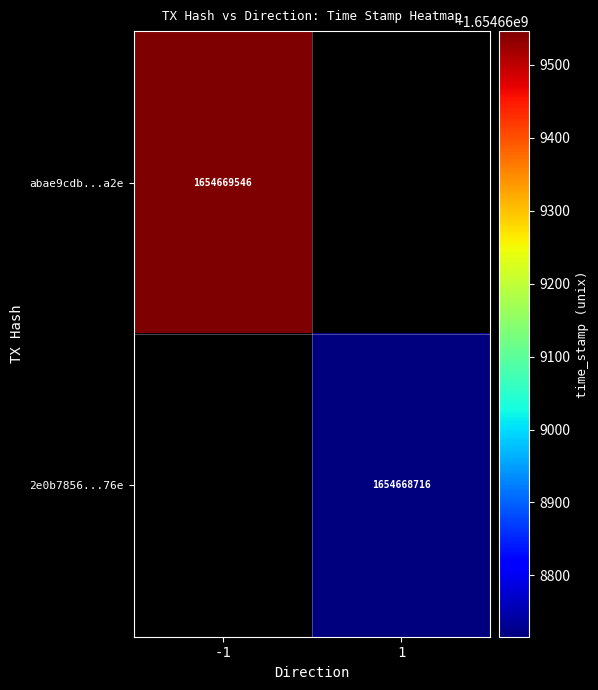

Which series has the largest range (max minus min)?

abae9cdb464239cc6e73f14bd8abd584f315a2e